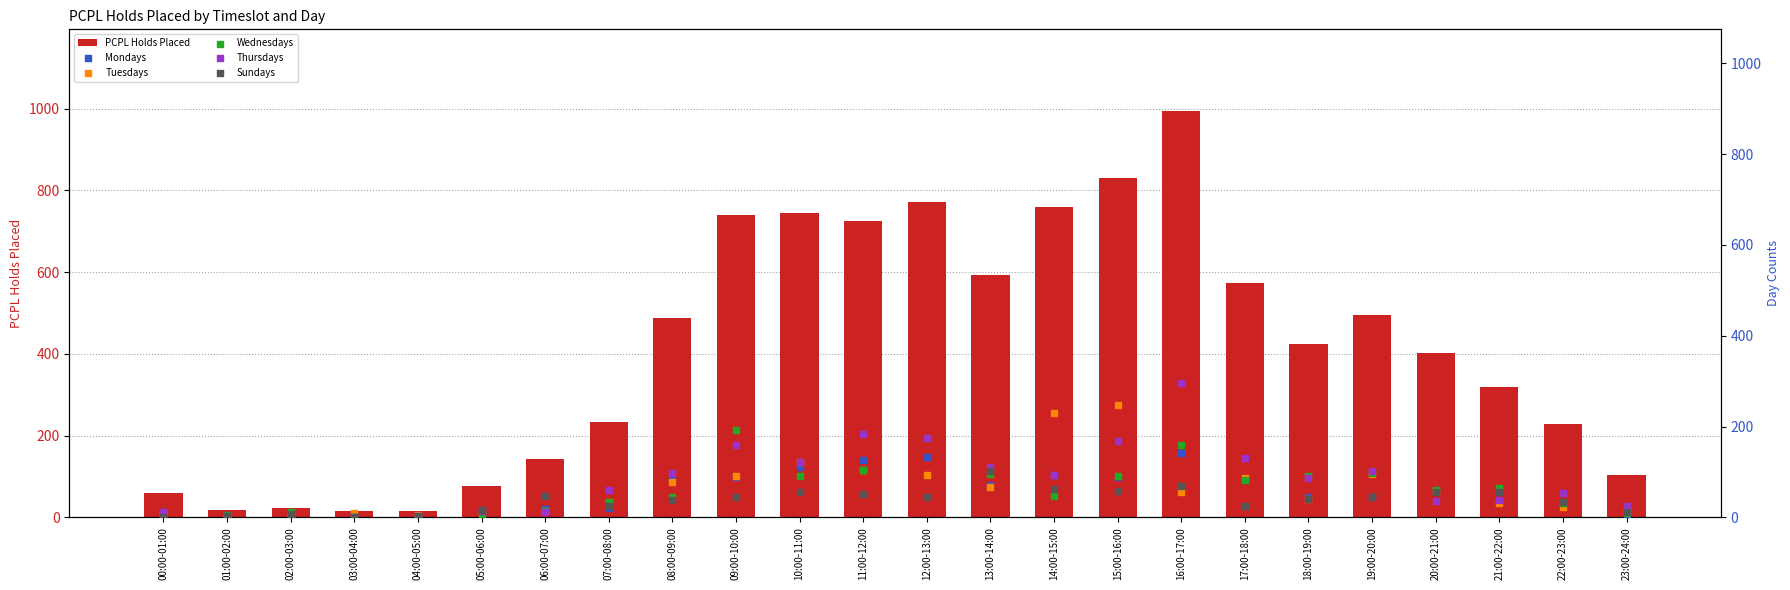

Which series has the largest total across all categories?

PCPL Holds Placed